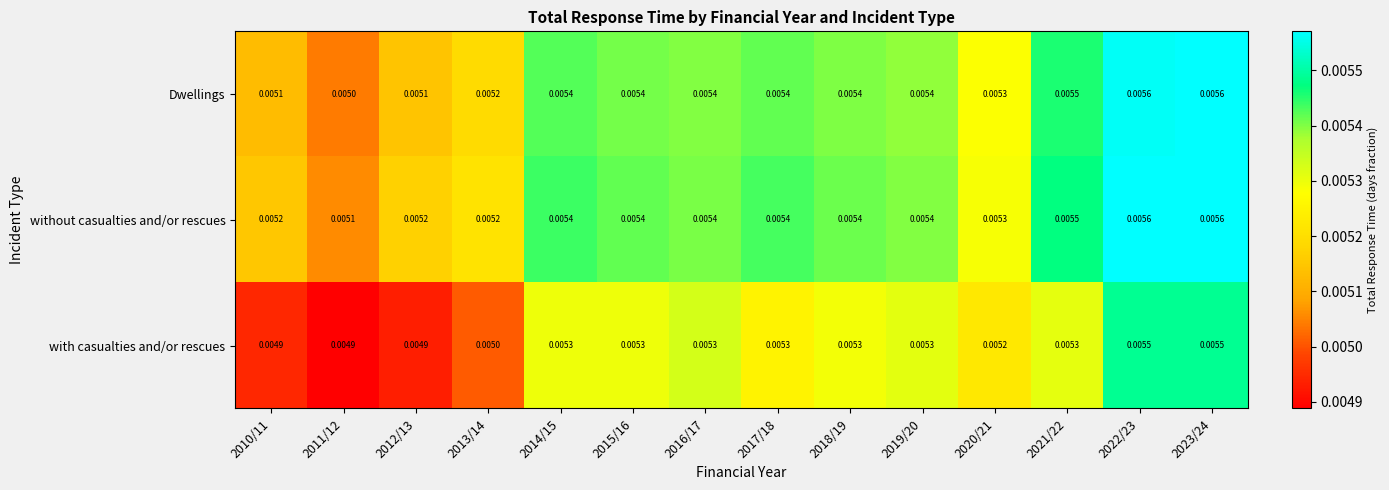

At 2012/13, list the series in order from smallest to largest.

with casualties and/or rescues, Dwellings, without casualties and/or rescues